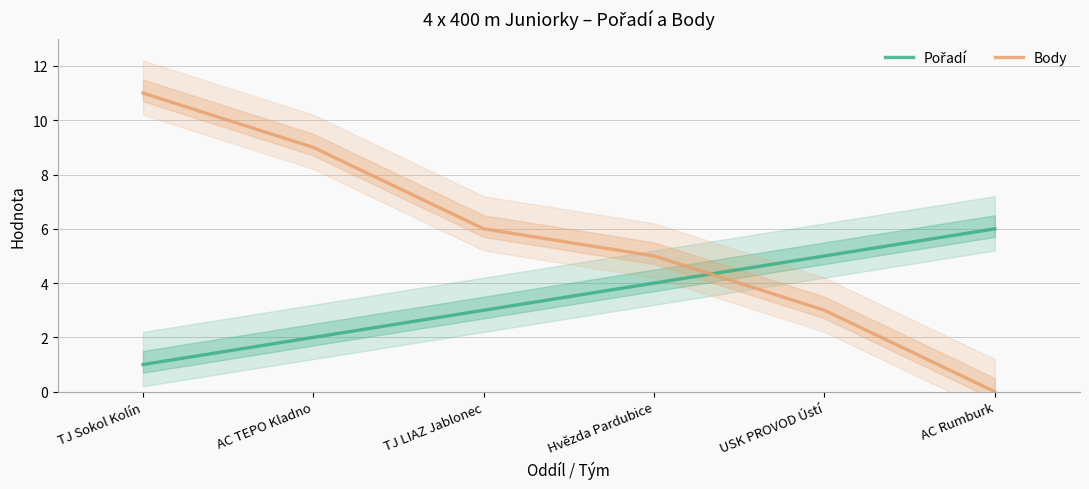

List the labels in order of Body value, smallest first.

AC Rumburk, USK PROVOD Ústí, Hvězda Pardubice, TJ LIAZ Jablonec, AC TEPO Kladno, TJ Sokol Kolín